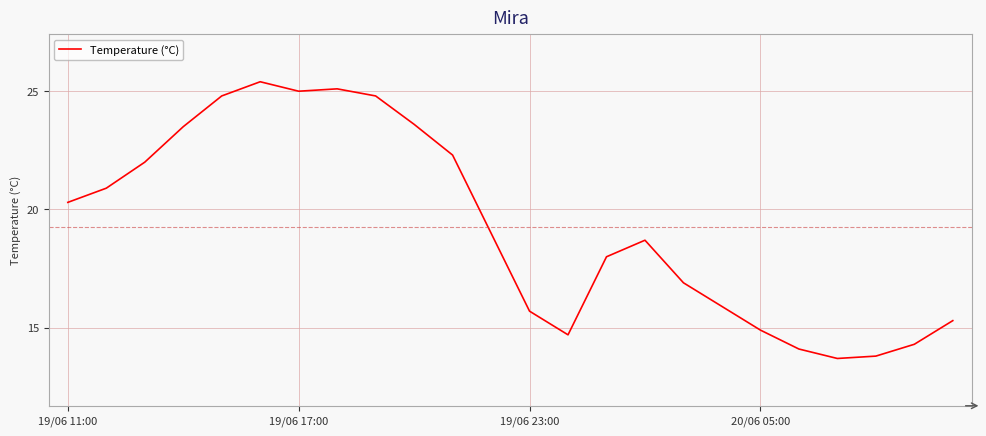

How many distinct data groups are displayed?

1